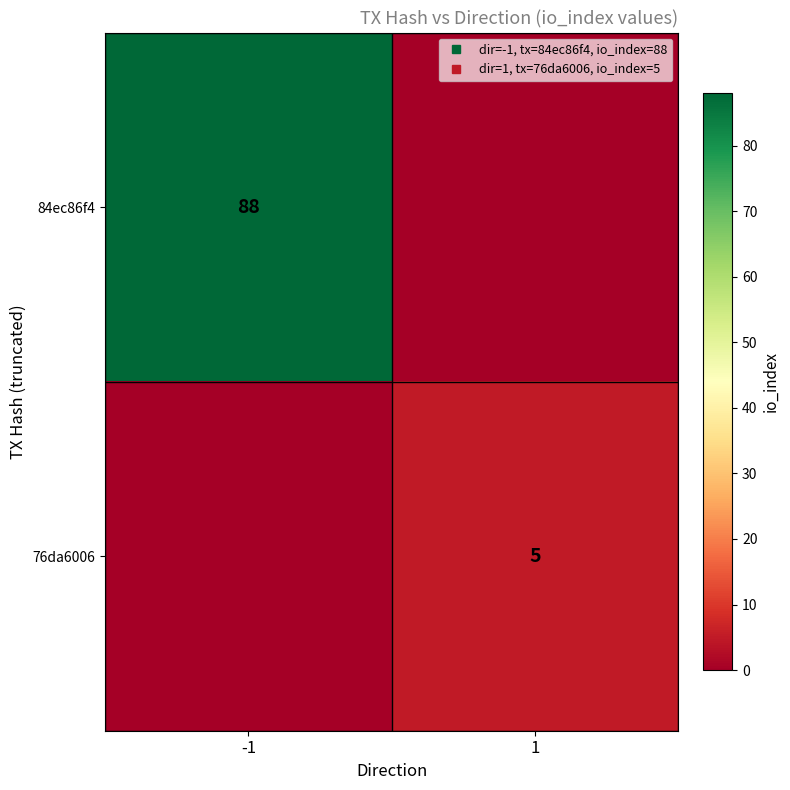

At -1, list the series in order from largest to smallest.

84ec86f4, 76da6006